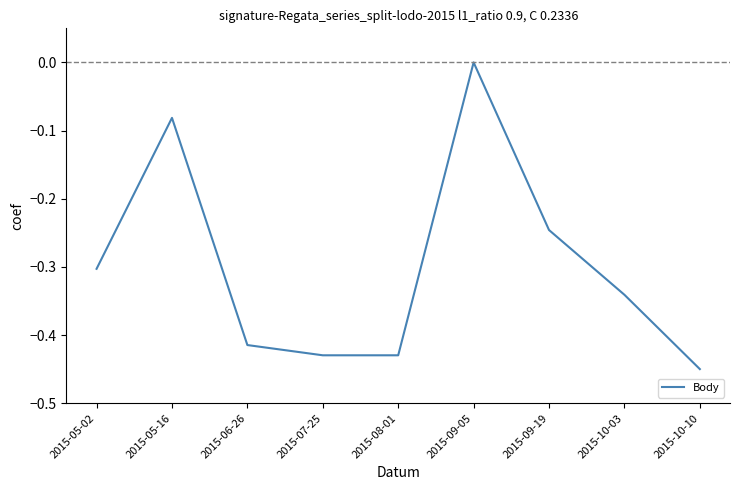

What is the change in value from 2015-07-25 to 2015-10-03?

+0.1